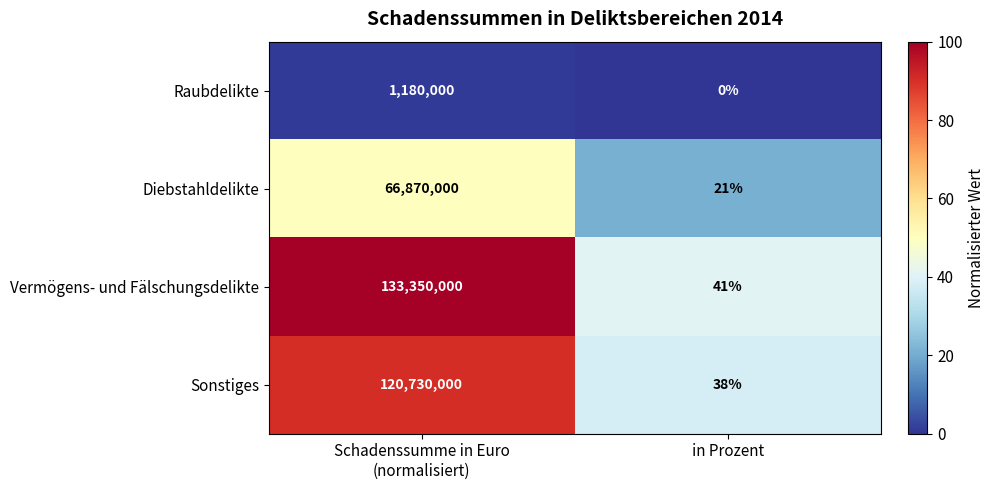

At which category does the chart reach its minimum across all series?

in Prozent